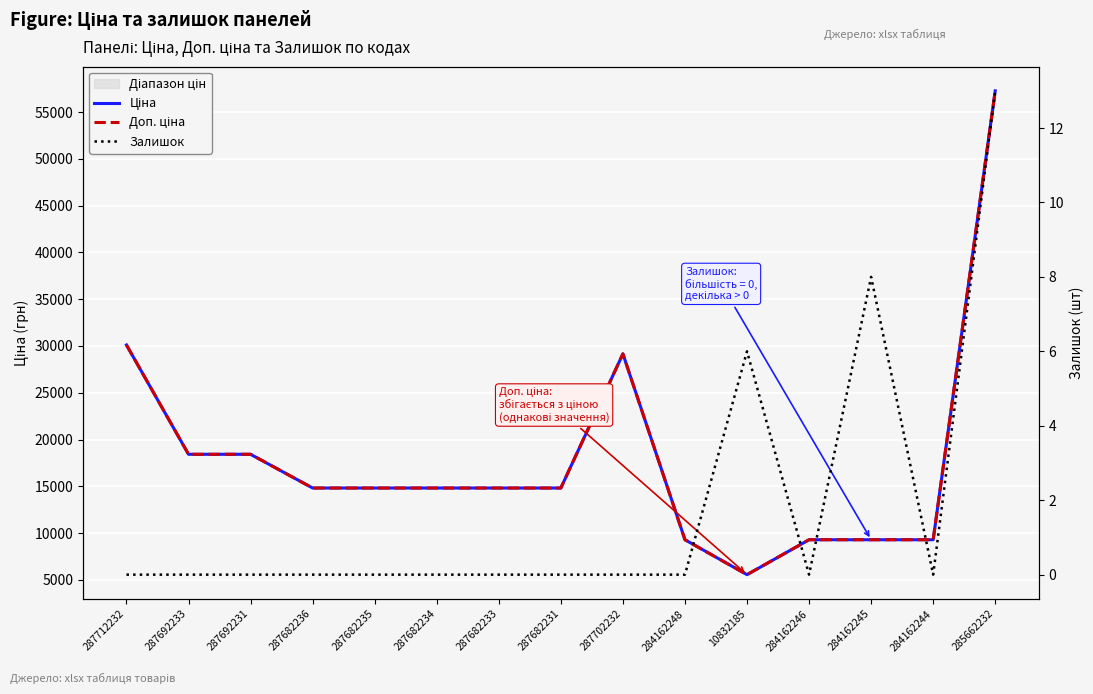

At which category does Доп. ціна reach its first local peak?

287702232